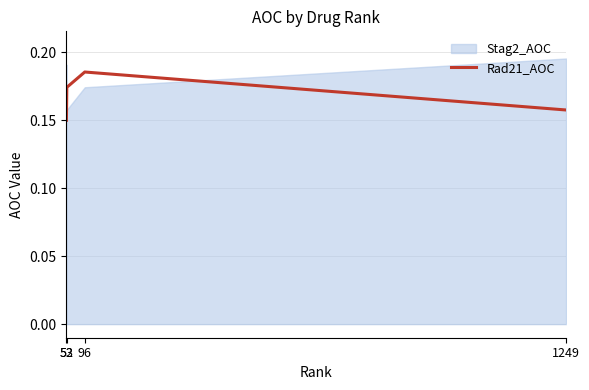

Read the value at 53.

0.2